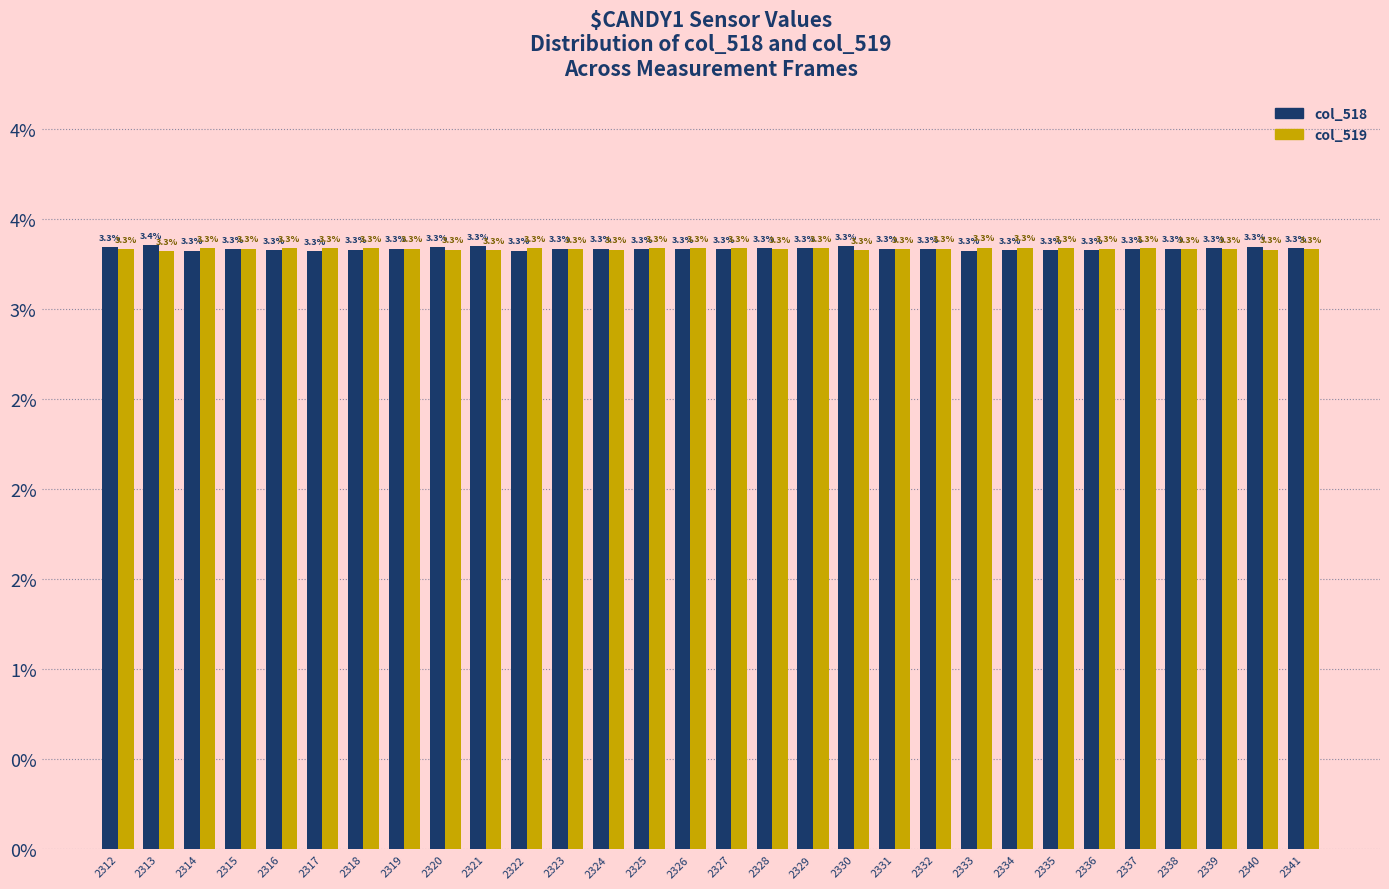

What are all the series names shown in the legend?

col_518, col_519